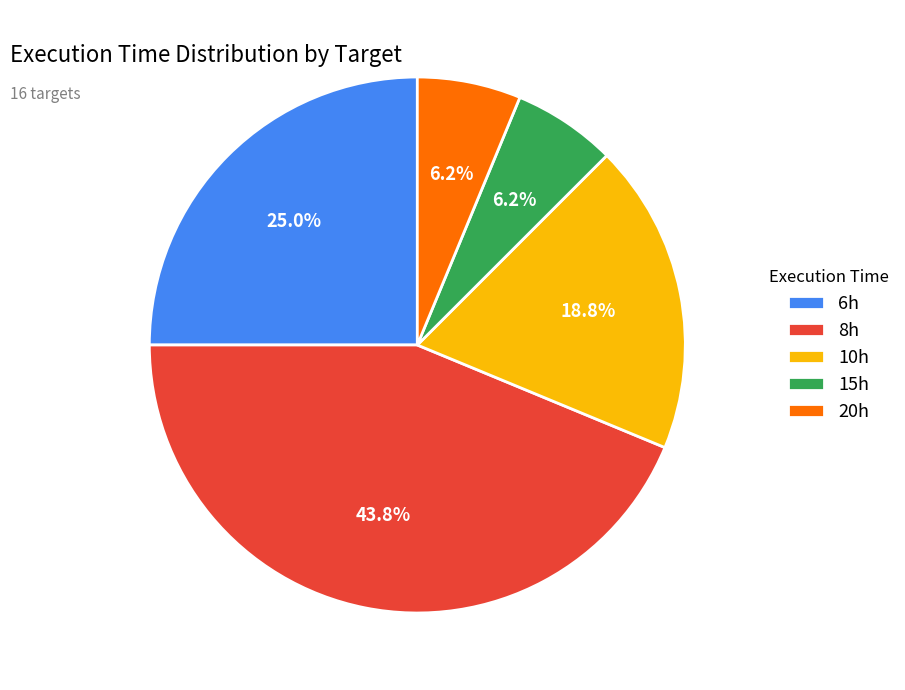

Is there a majority slice in this chart?

No